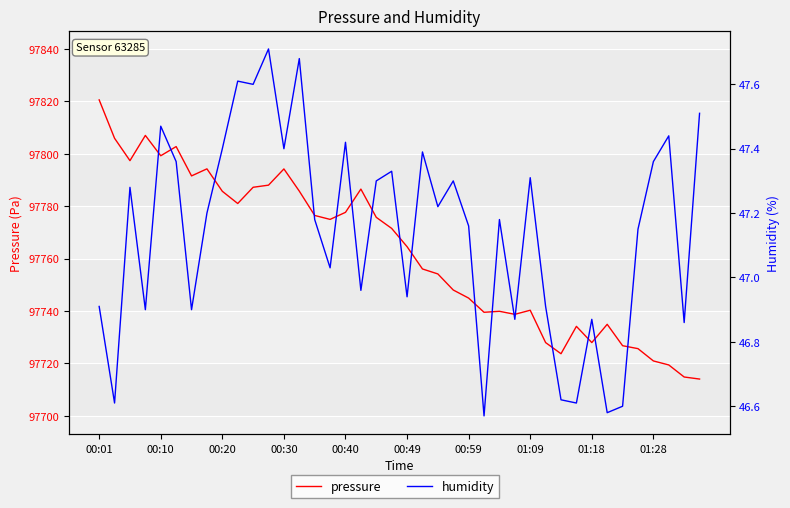

Which series changed the most between 19 and 35?

pressure